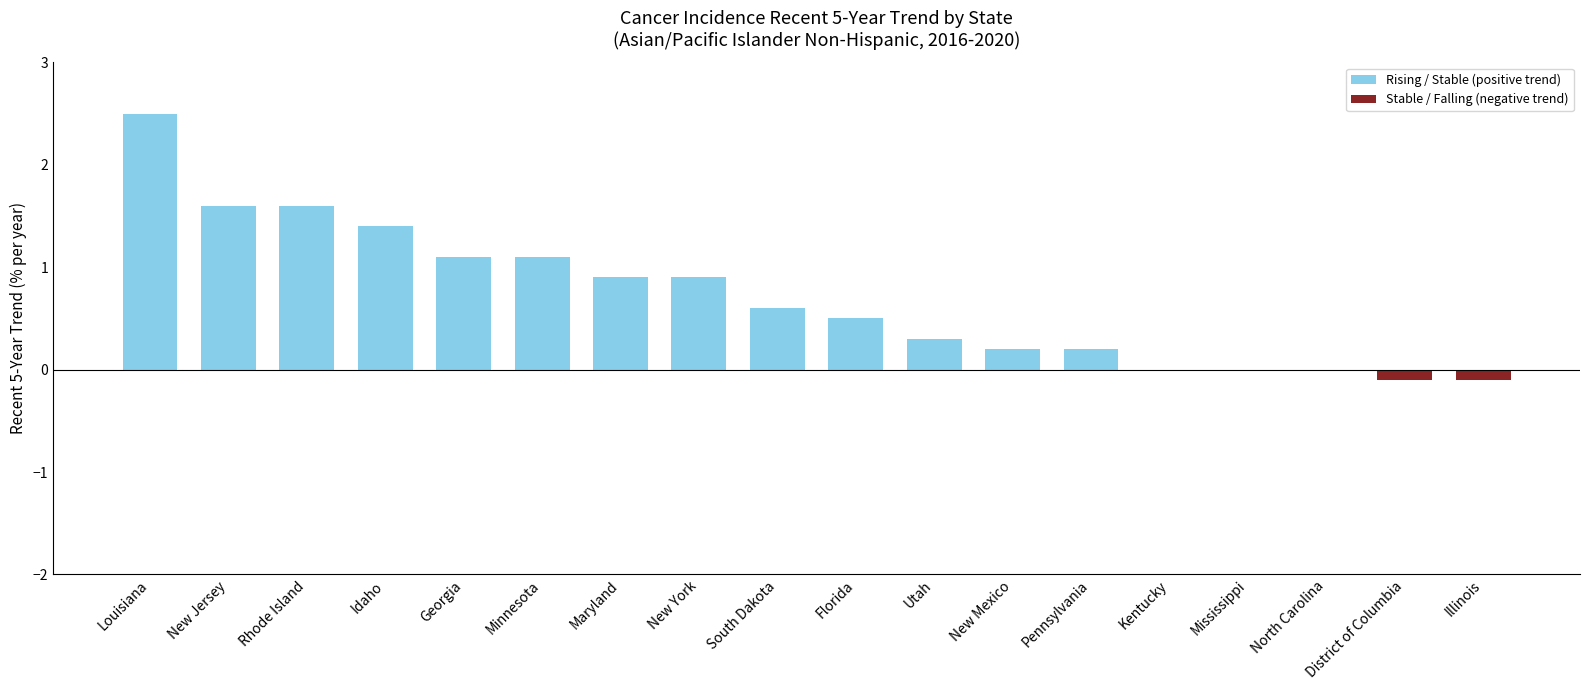

What is the approximate value at Georgia?

1.1